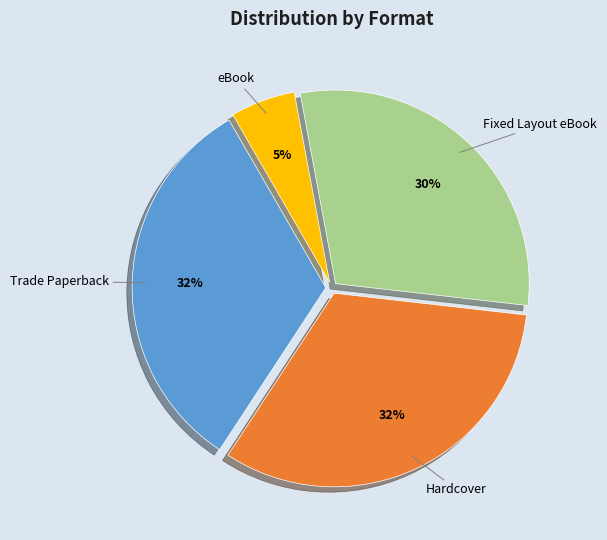

How many slices are in this pie chart?

4